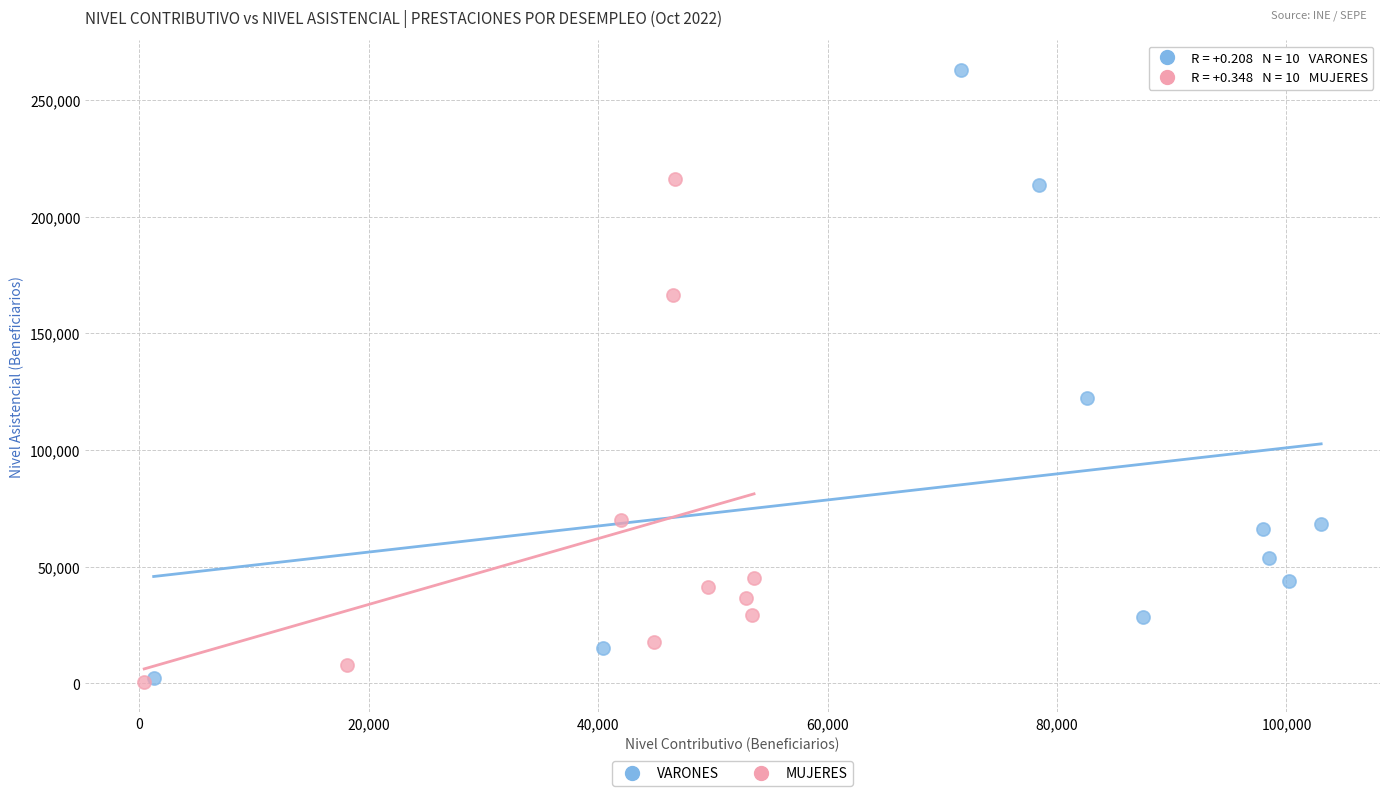

Which series has the widest spread of Y values?

VARONES